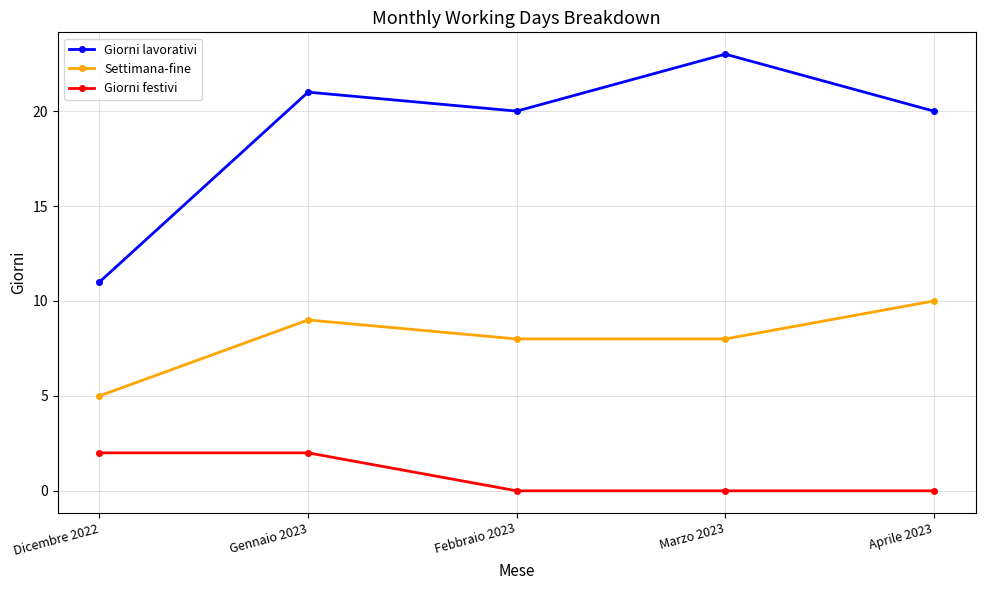

Is it true that Giorni lavorativi equals 5 at Dicembre 2022?

False